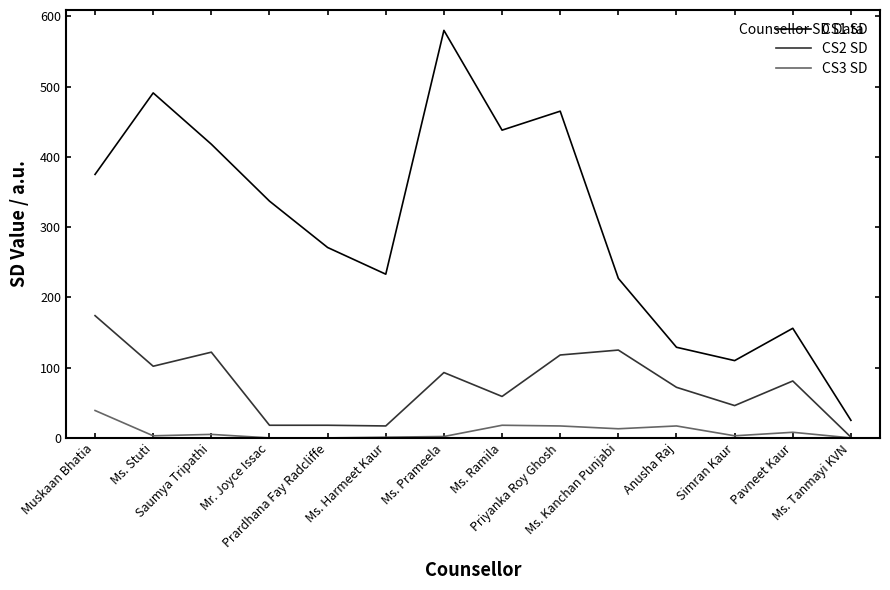

Read the CS2 SD value at Ms. Ramila.

59